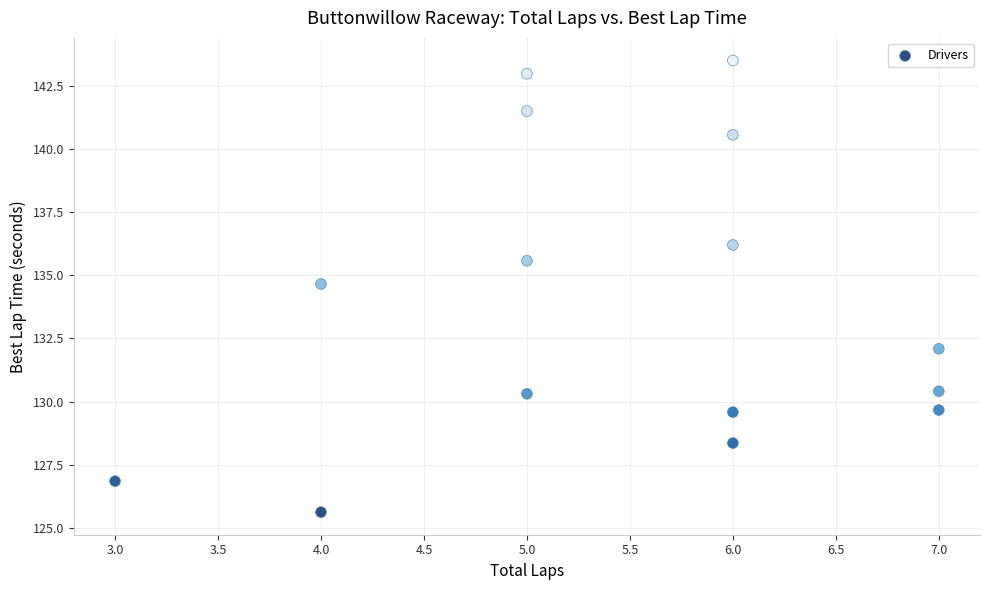

What Y value in the scatter plot is closest to 134?

134.7